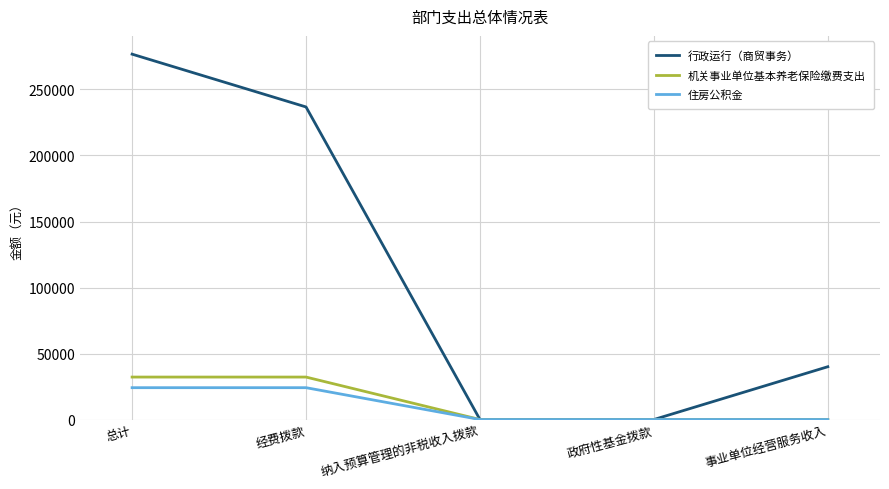

How many distinct data groups are displayed?

3